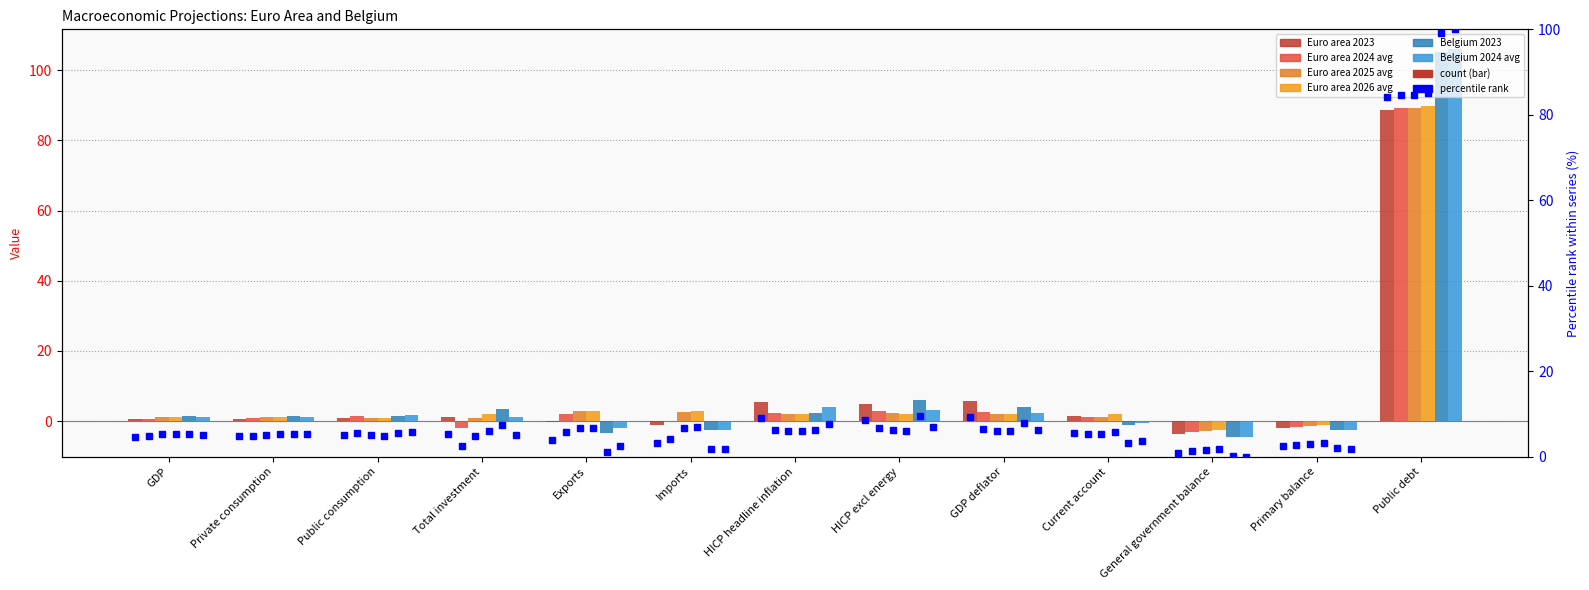

The value of Euro area 2025 avg at HICP excl energy is 2.2. True or false?

True